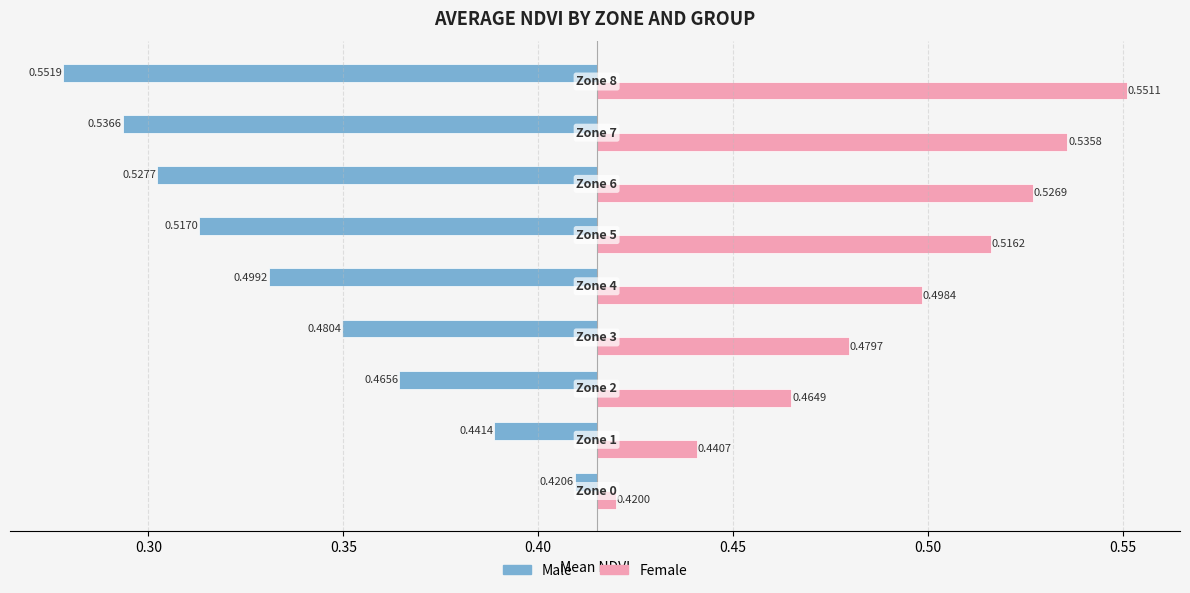

How many bars are there in each group?

2